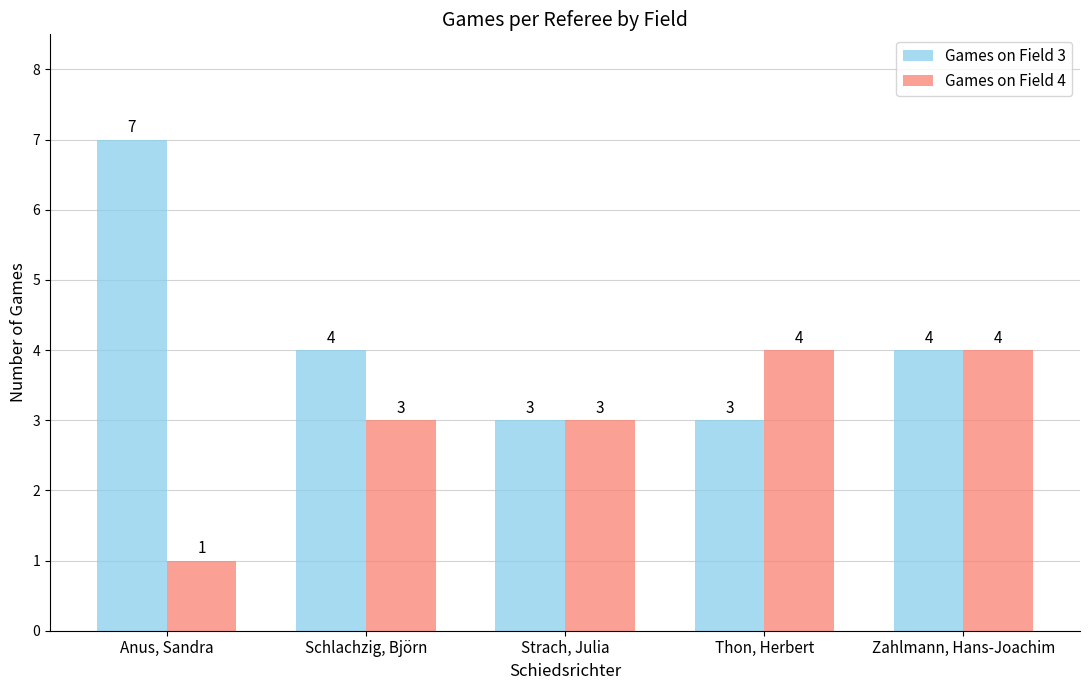

What is the lowest value of the Games on Field 3 series?

3